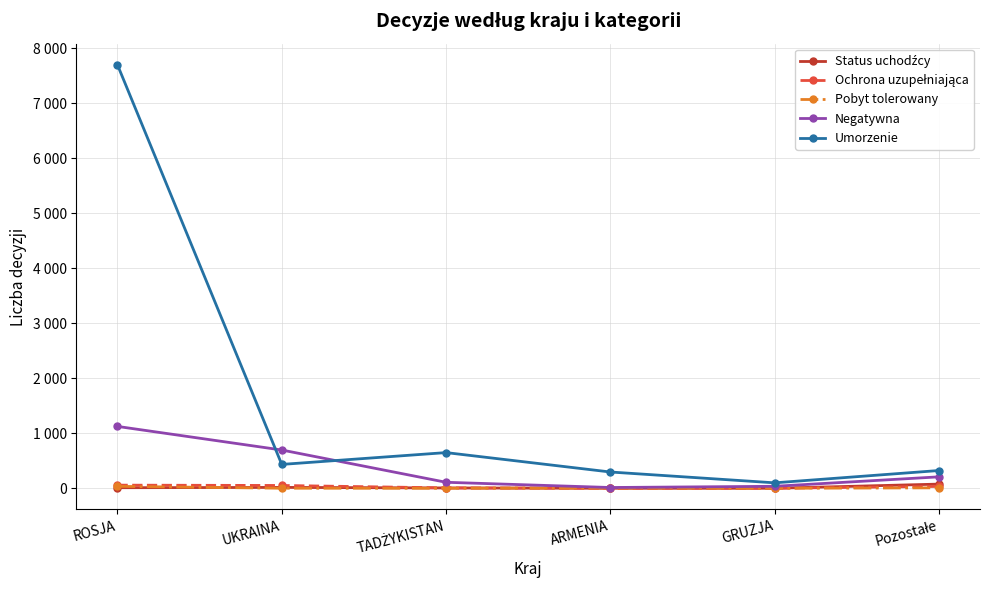

Does the chart have visible grid lines?

Yes